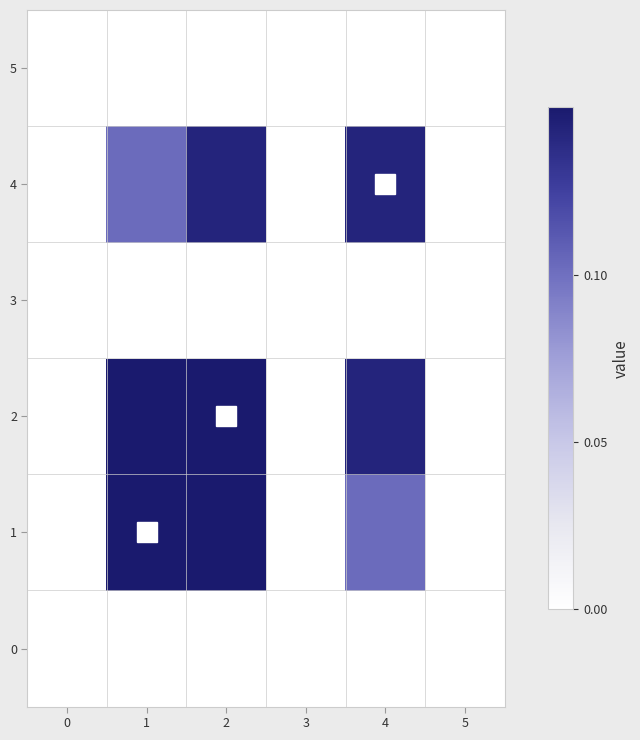

What is the difference between the second highest and minimum values in the 4 series?

0.1